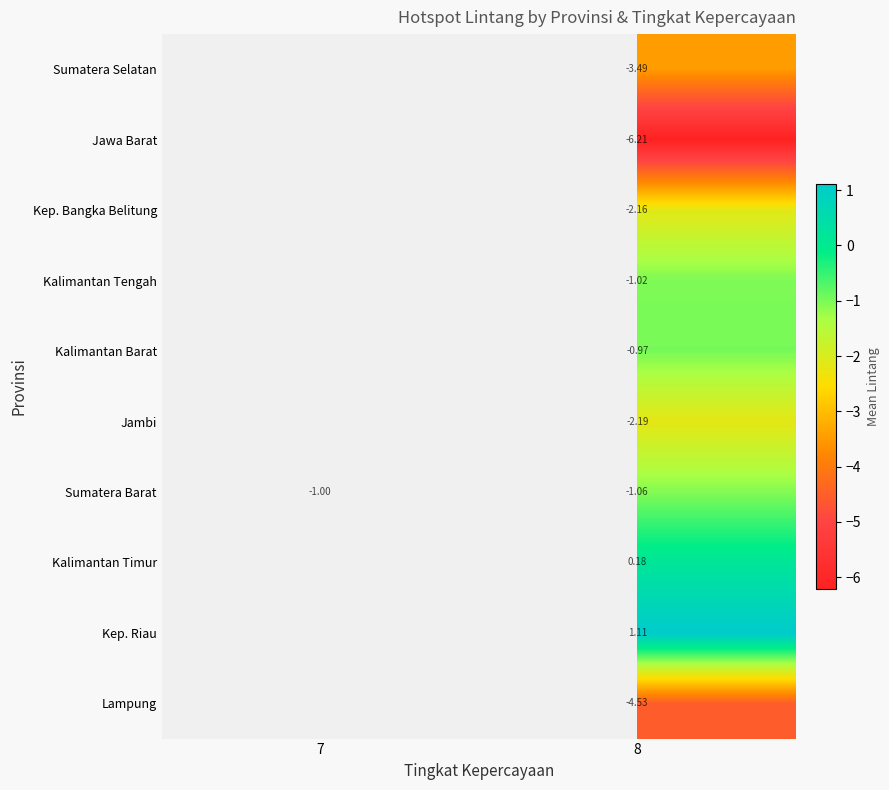

Is the value of Kalimantan Barat at 8 greater than the value of Sumatera Barat at 7?

Yes